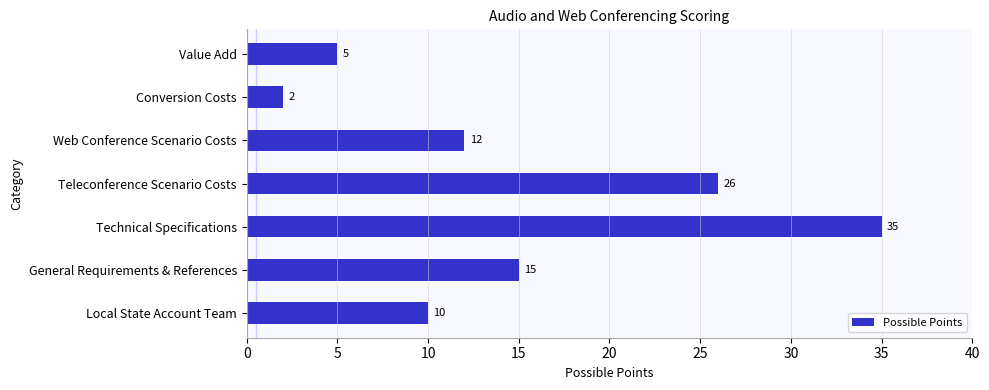

Reading bottom to top, list all the values displayed in this chart.

Local State Account Team=10	General Requirements & References=15	Technical Specifications=35	Teleconference Scenario Costs=26	Web Conference Scenario Costs=12	Conversion Costs=2	Value Add=5